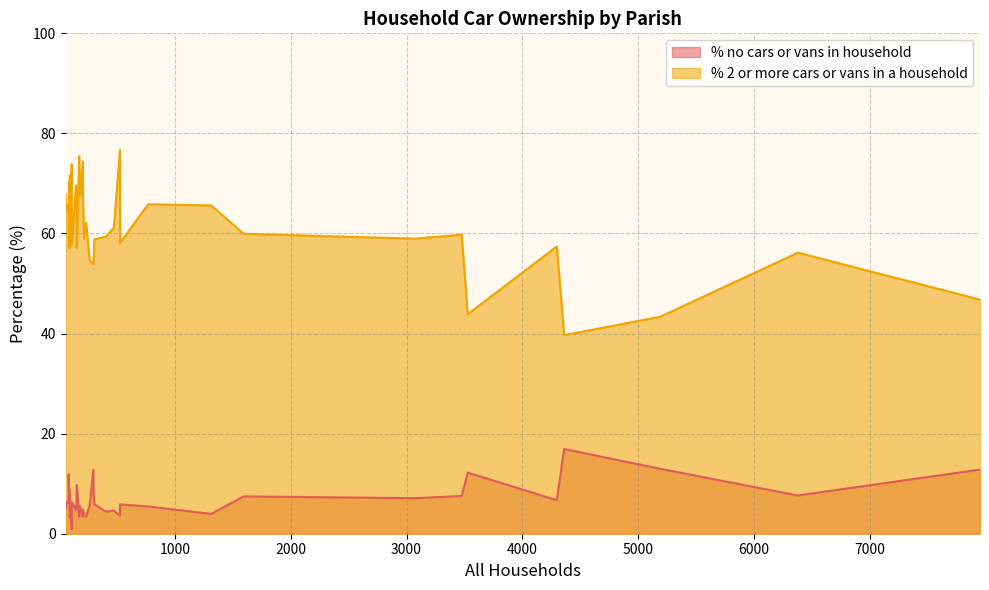

At 175, list the series in order from smallest to largest.

% no cars or vans in household, % 2 or more cars or vans in a household